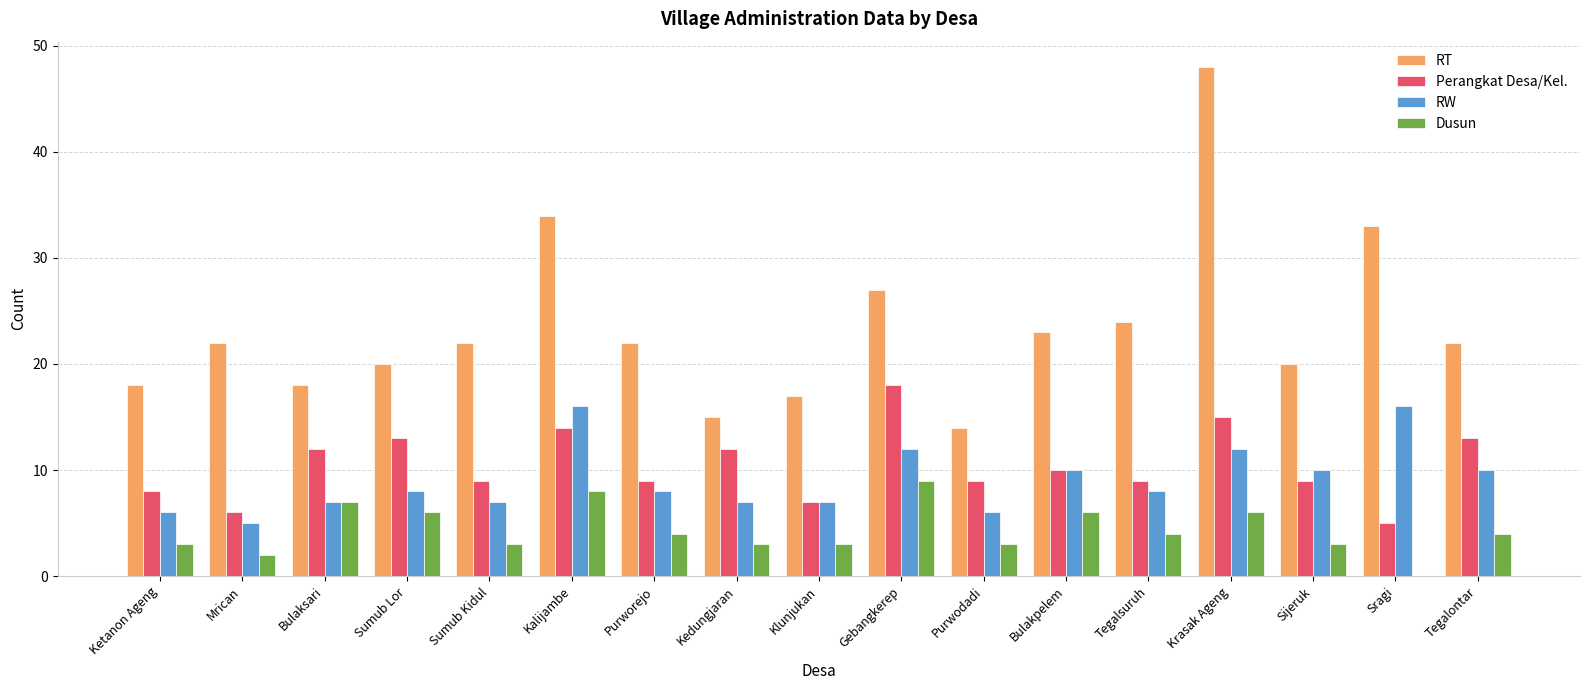

How many data points does each series have?

17